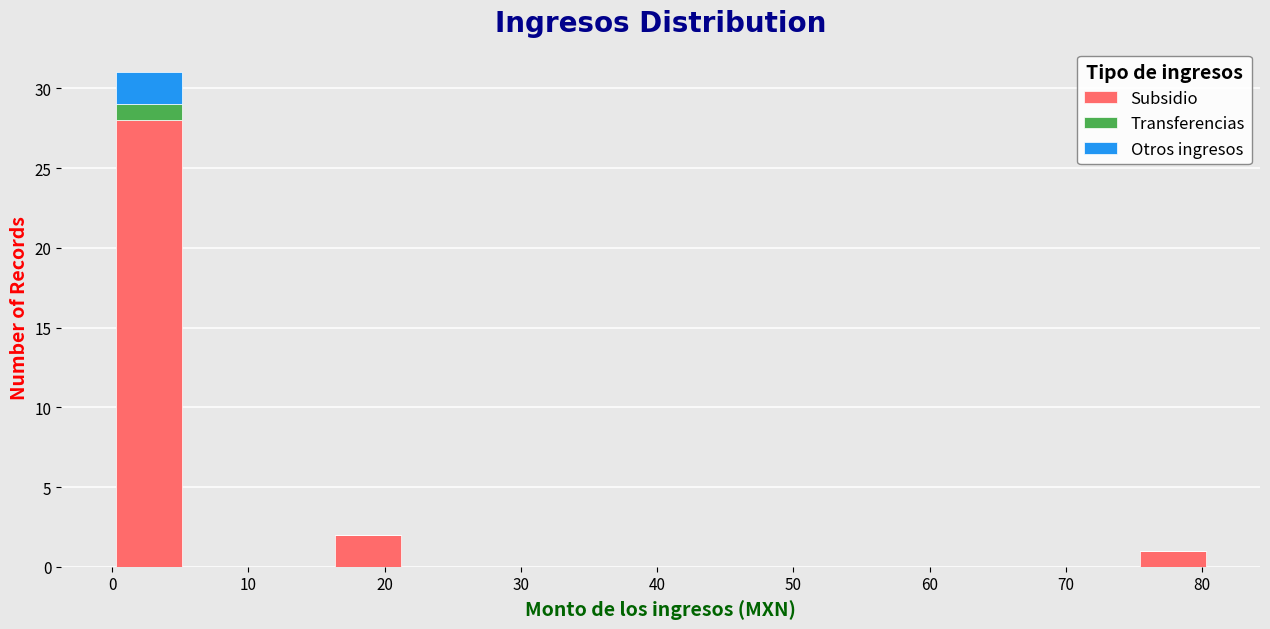

Reading left to right, transcribe this chart: for each stacked bar, give the range it covers on the x-axis and its total height. Neither the bar edges nor the heights are printed on the chart, so give them approximately, as read against the axes.

0 to 5: 31
5 to 11: 0
11 to 16: 0
16 to 21: 2
21 to 27: 0
27 to 32: 0
32 to 38: 0
38 to 43: 0
43 to 48: 0
48 to 54: 0
54 to 59: 0
59 to 64: 0
64 to 70: 0
70 to 75: 0
75 to 81: 1